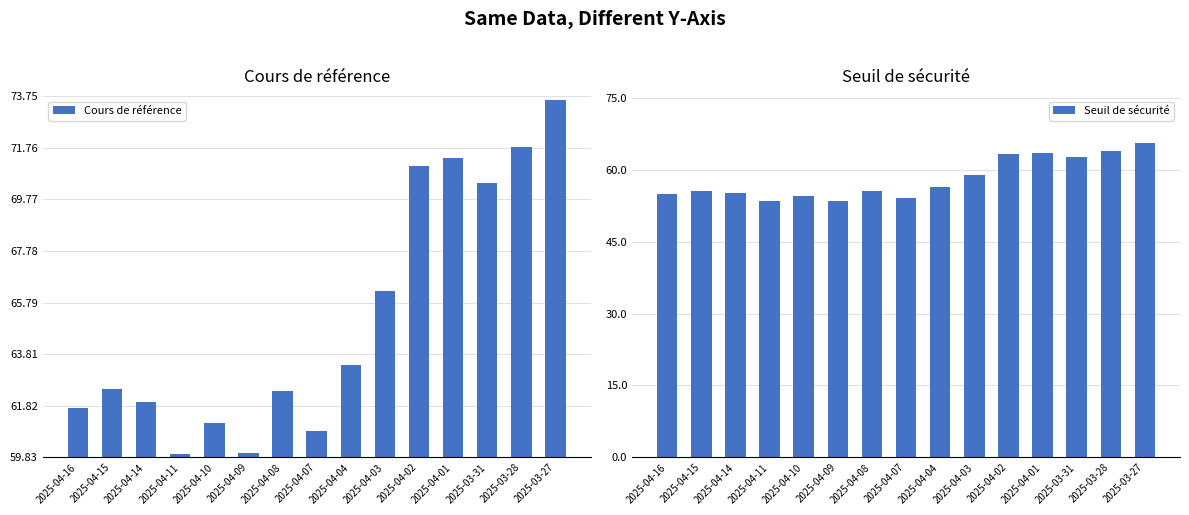

At which label is Cours de référence closest to 66?

2025-04-03